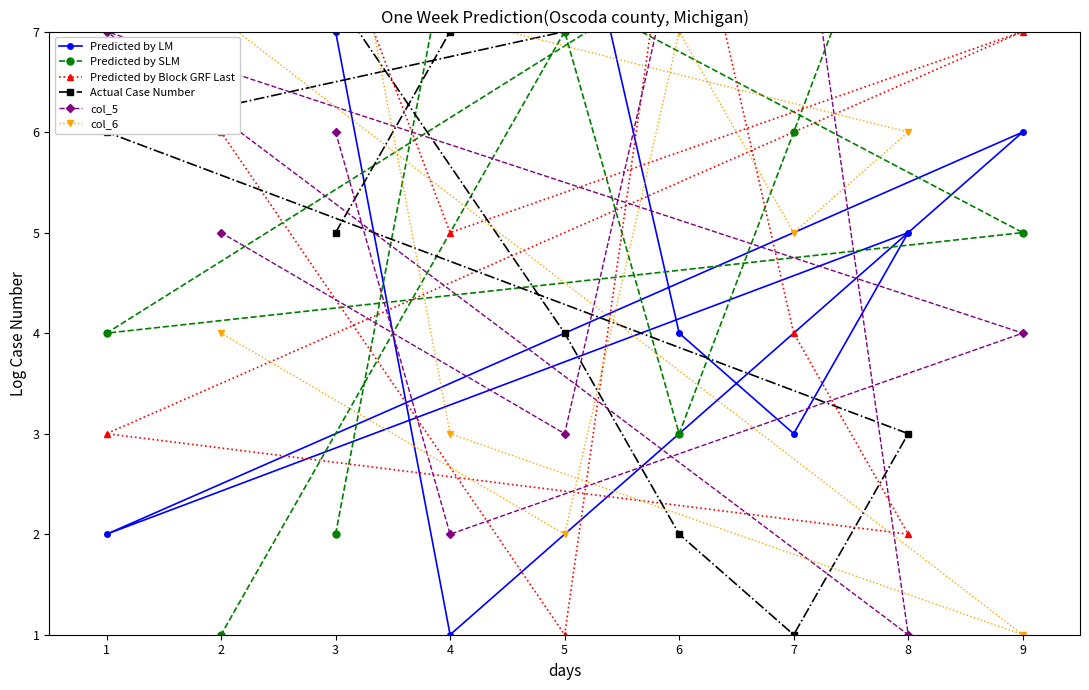

Is the value of Actual Case Number at 1 greater than the value of col_6 at 7?

Yes